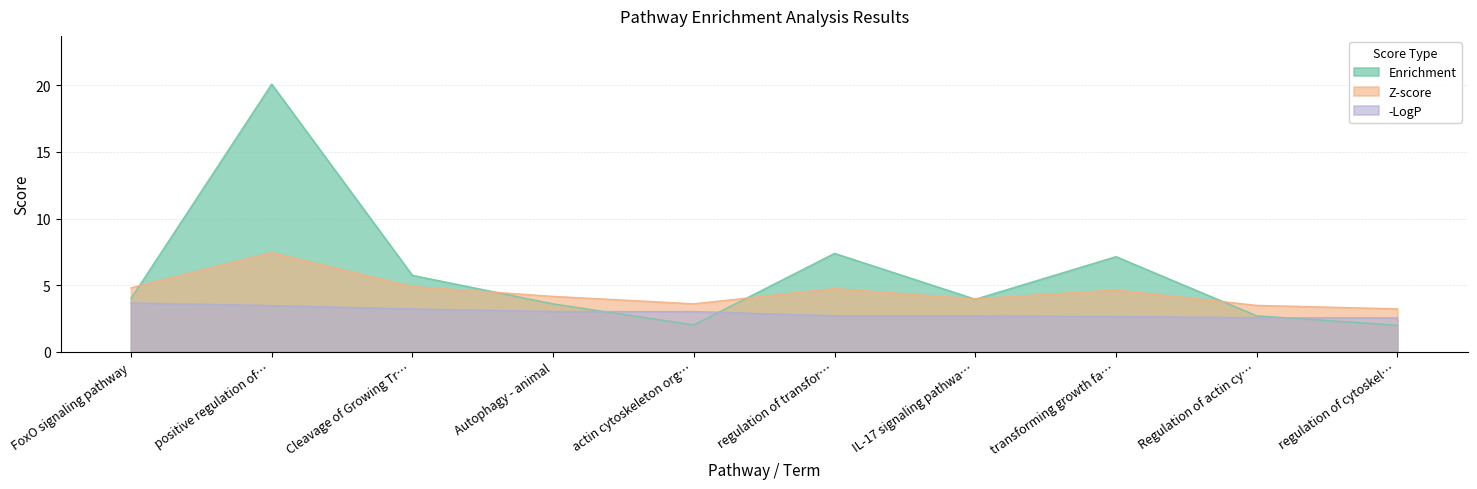

Rank the series by their maximum value, from highest to lowest.

Enrichment, Z-score, -LogP